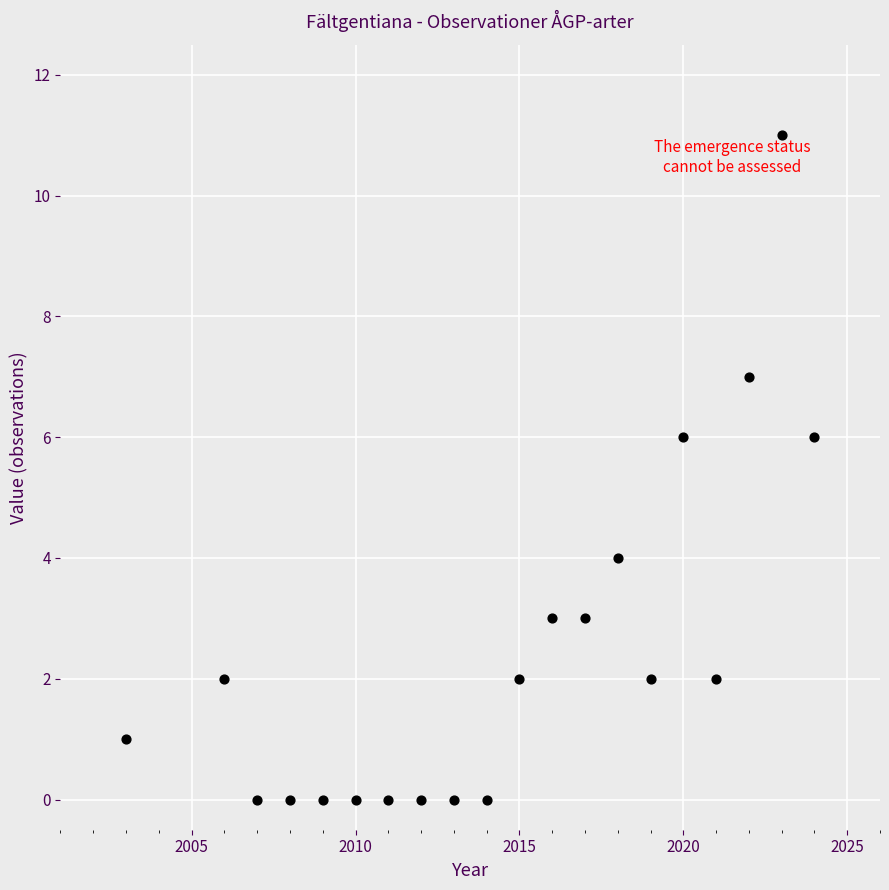

What is the range of X values (max minus min)?

21